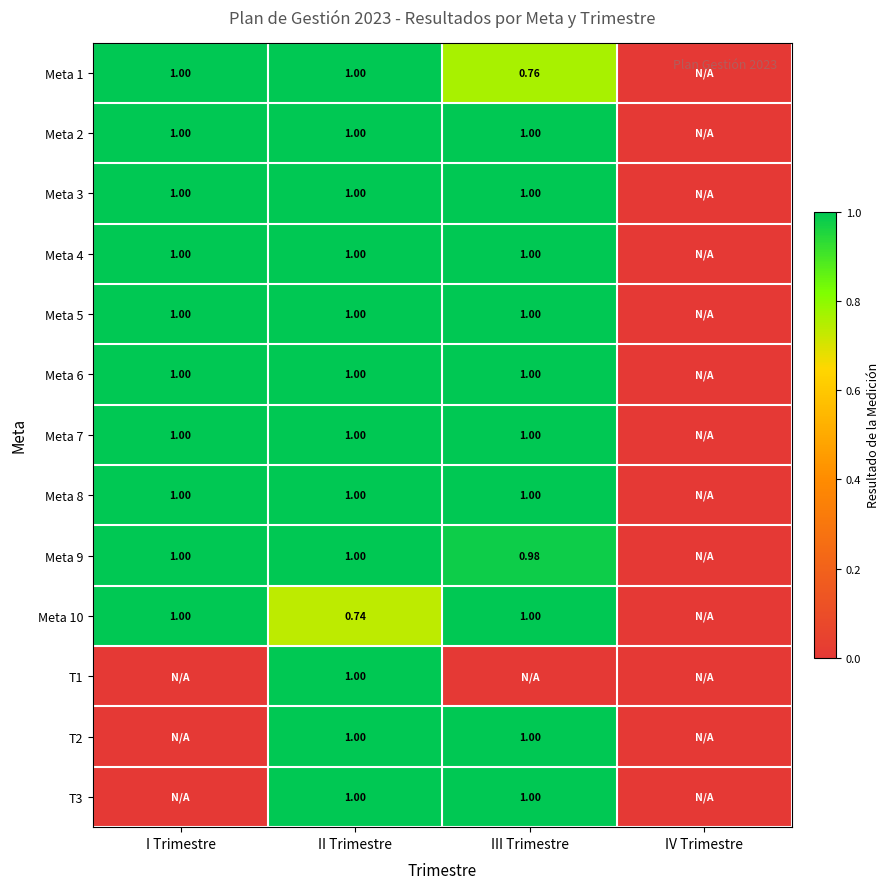

True or false: Meta 3 has a value of 1.0 at II Trimestre.

True